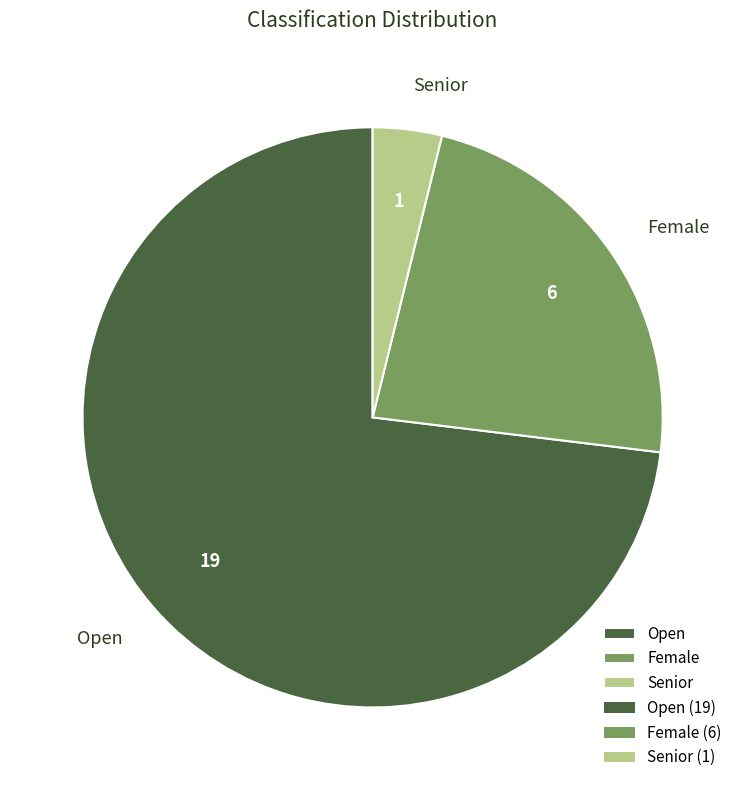

Which category has the smallest portion of the pie?

Senior